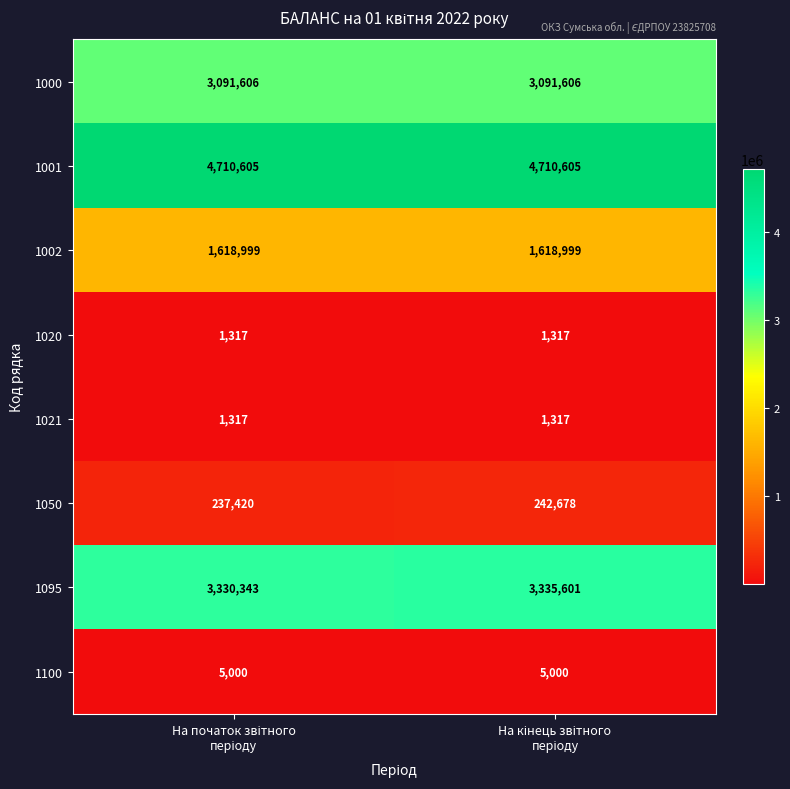

Reading left to right, list all the values displayed in this chart.

1000: 3091606	3091606
1001: 4710605	4710605
1002: 1618999	1618999
1020: 1317	1317
1021: 1317	1317
1050: 237420	242678
1095: 3330343	3335601
1100: 5000	5000